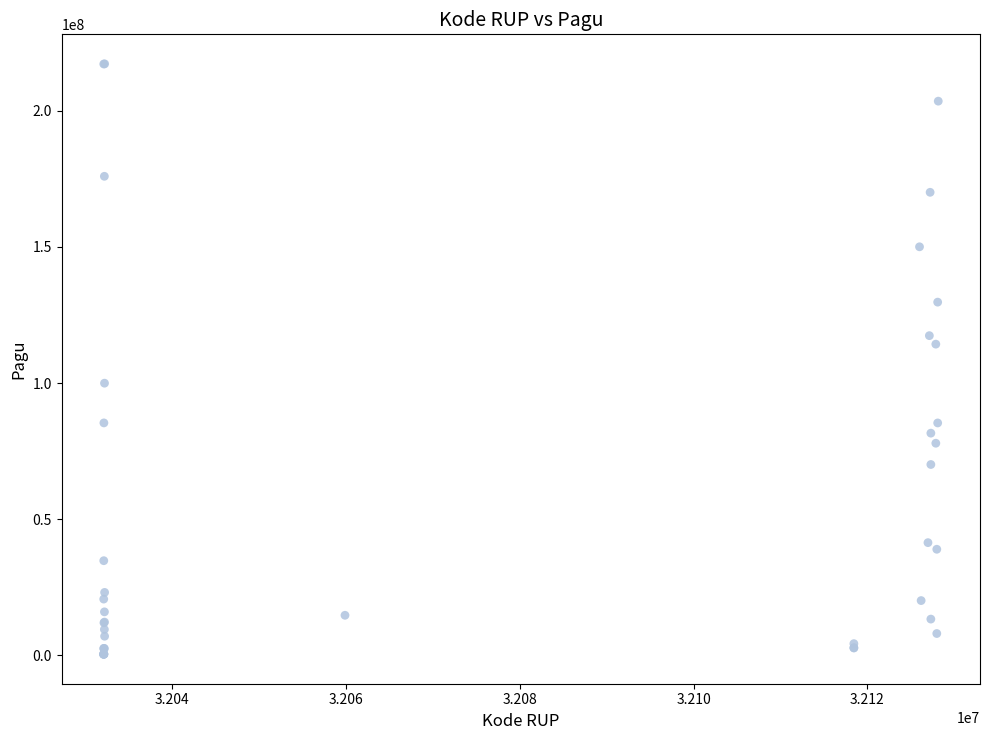

What Y value in the scatter plot is closest to 108830000?

114296000